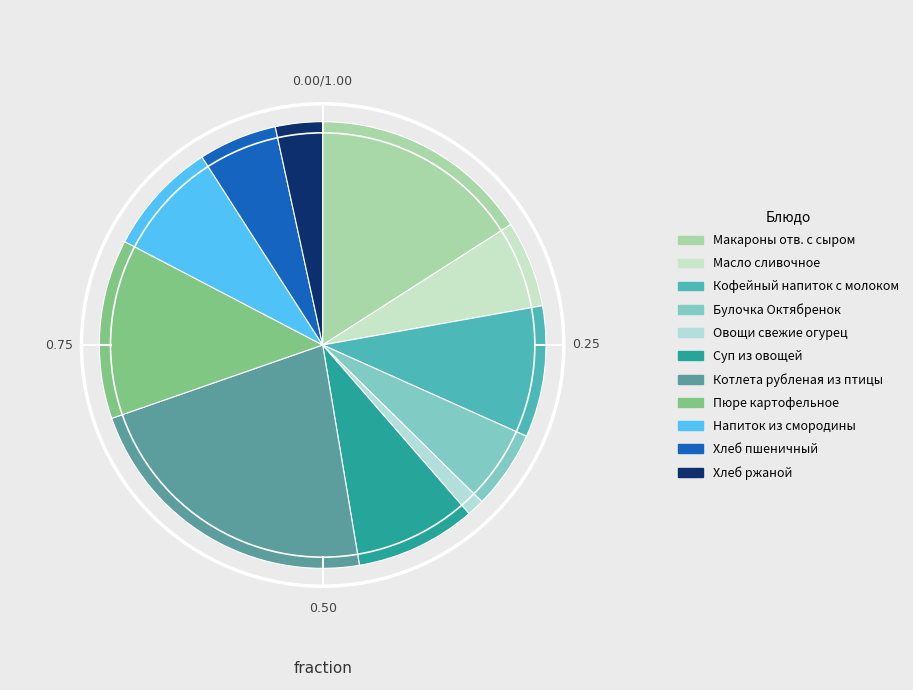

To the nearest percent, what portion does Хлеб ржаной represent?

3%